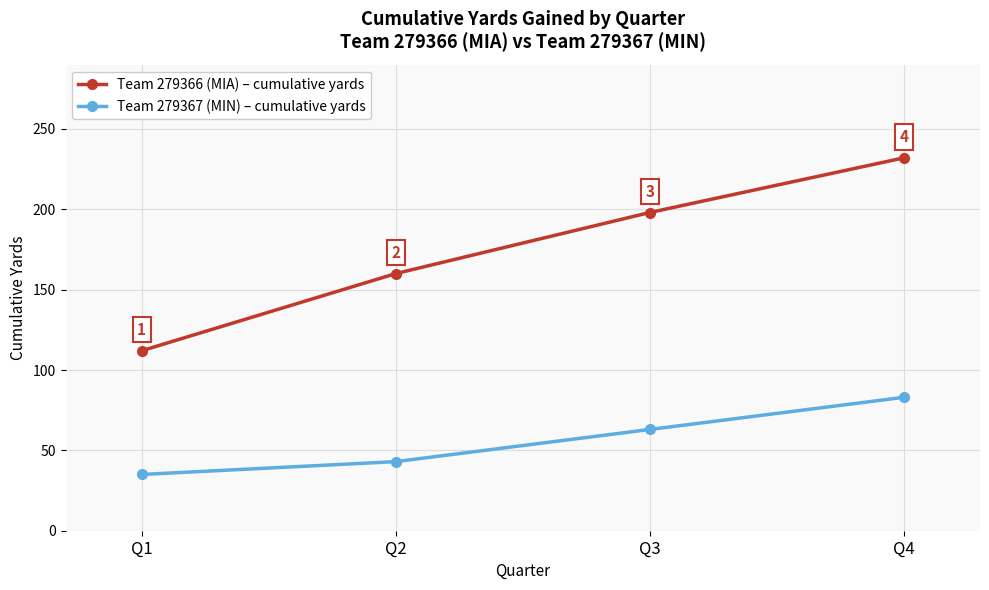

Which series has the widest spread of values?

Team 279366 (MIA) – cumulative yards